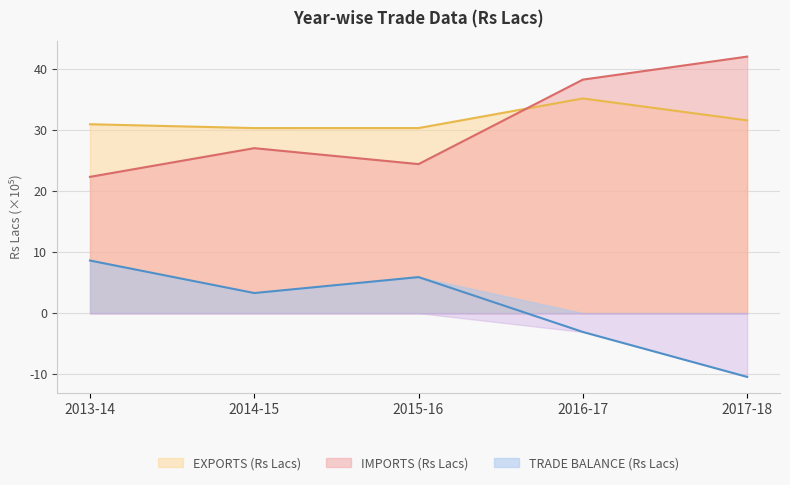

How many interior local peaks does the EXPORTS (Rs Lacs) series have?

1